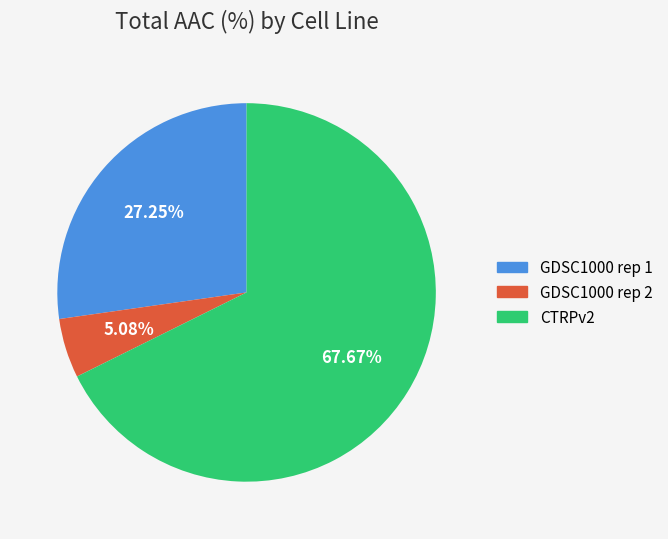

Is CTRPv2 the majority of the pie?

Yes